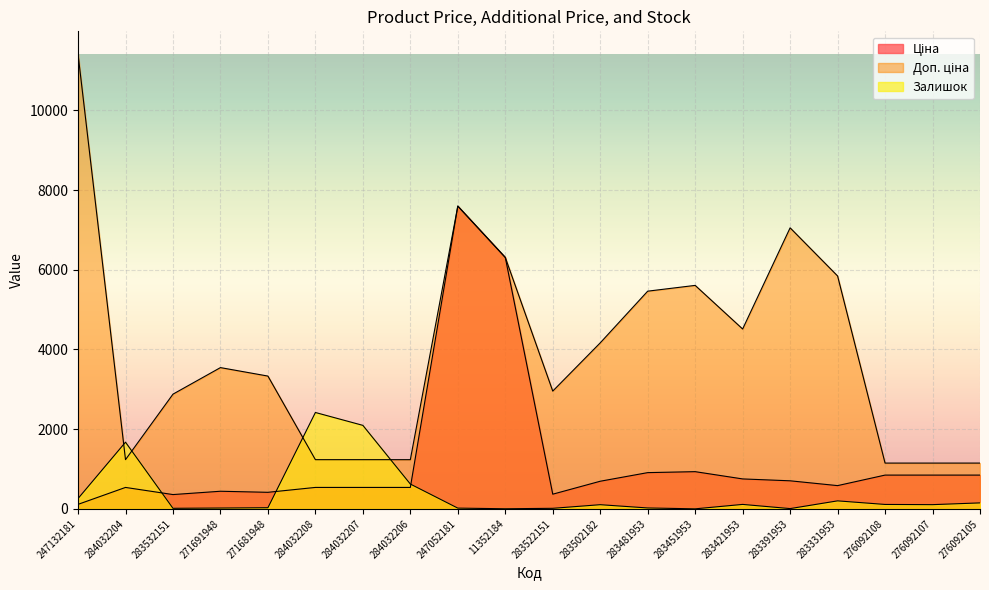

At which category is the sum across all series the highest?

247052181